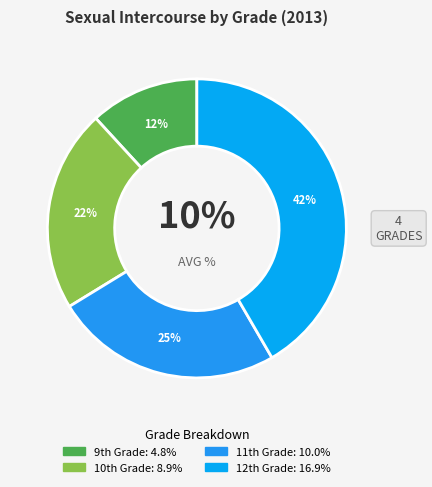

Is there a majority slice in this chart?

No